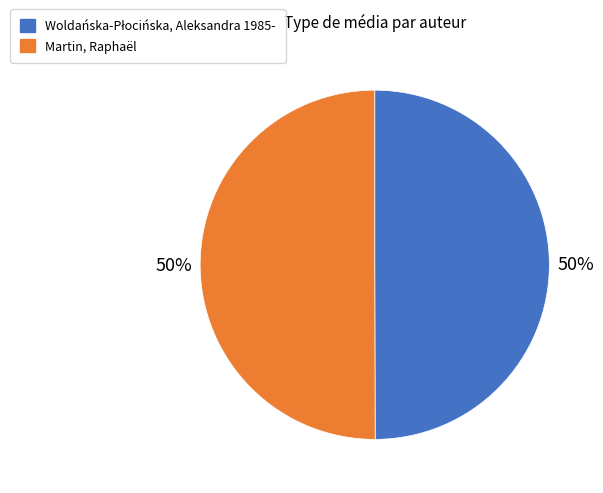

To the nearest percent, what is the average slice percentage?

50%